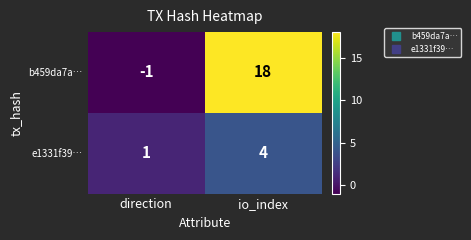

True or false: e1331f39… has a value of 1 at direction.

True